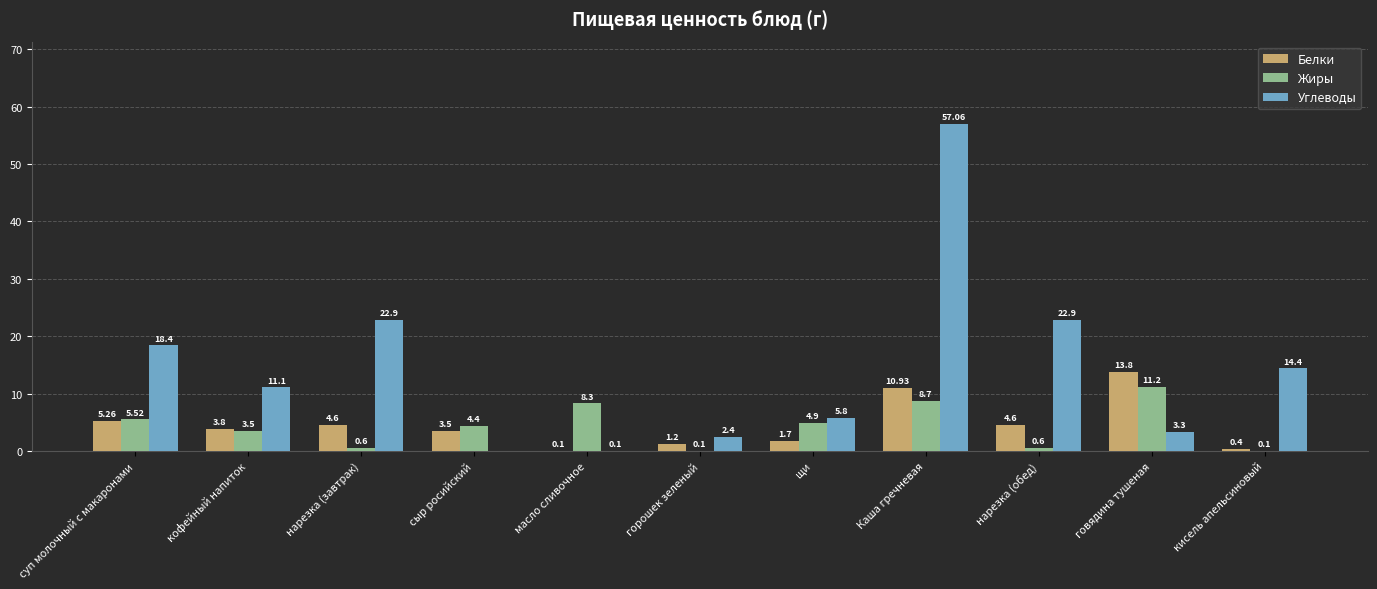

What is the sum of all Белки values?

49.9